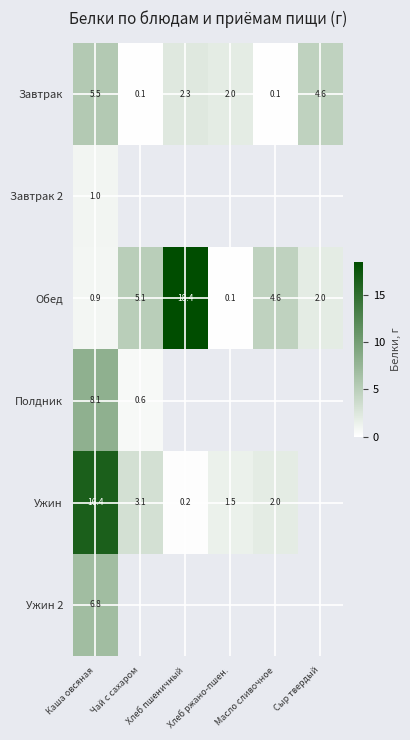

What is the sum of all Завтрак values?

14.6